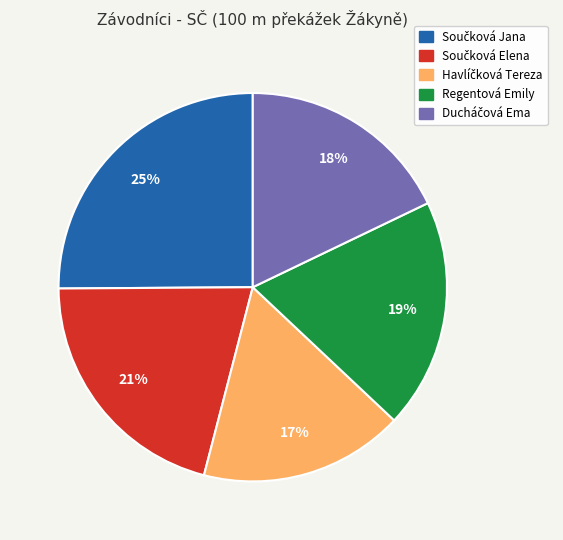

How many slices are in this pie chart?

5